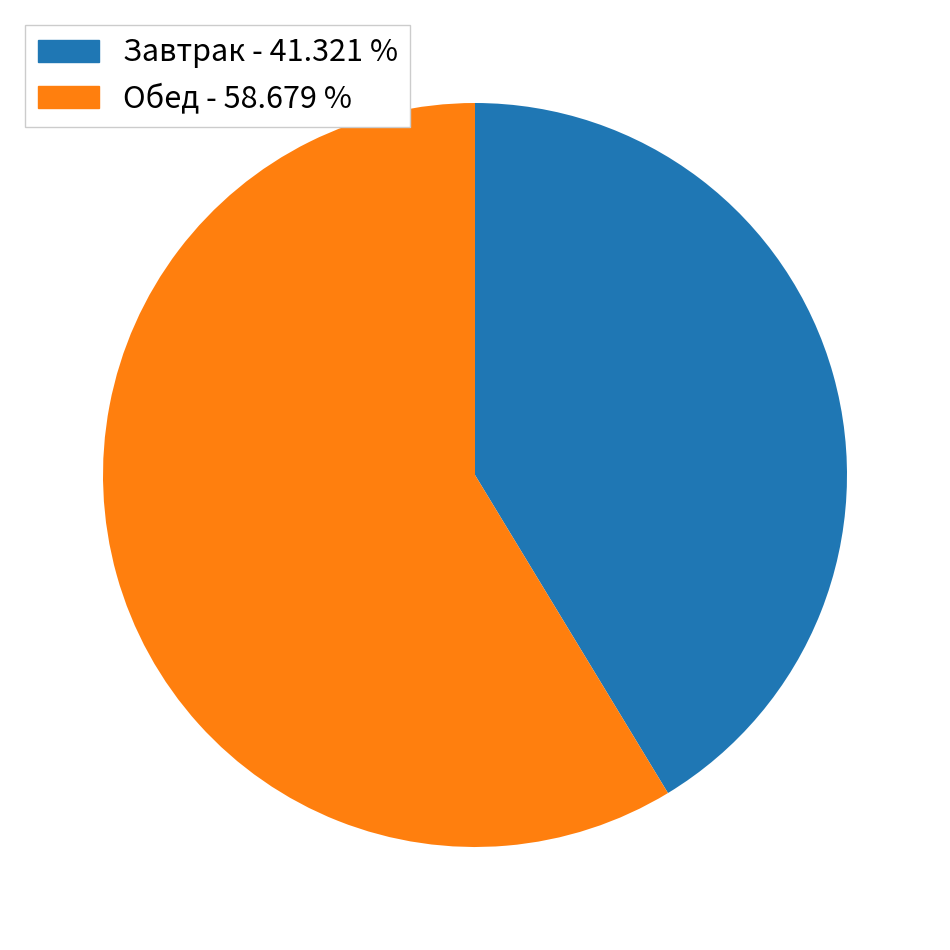

Is there any slice that represents more than half of the pie?

Yes